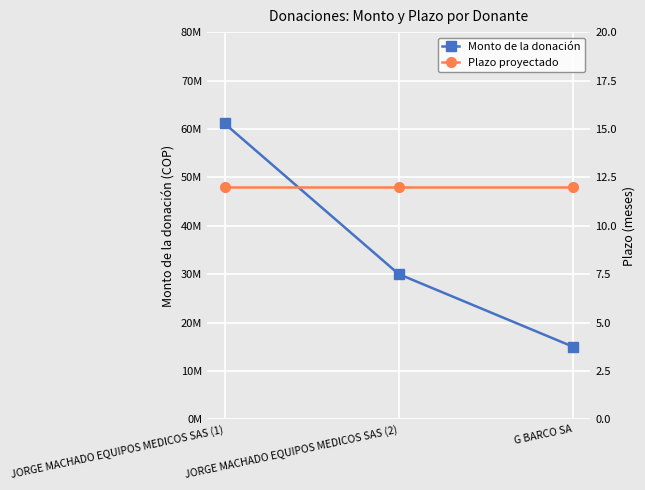

What is the difference between the highest and lowest values at JORGE MACHADO EQUIPOS MEDICOS SAS (2)?

29999988